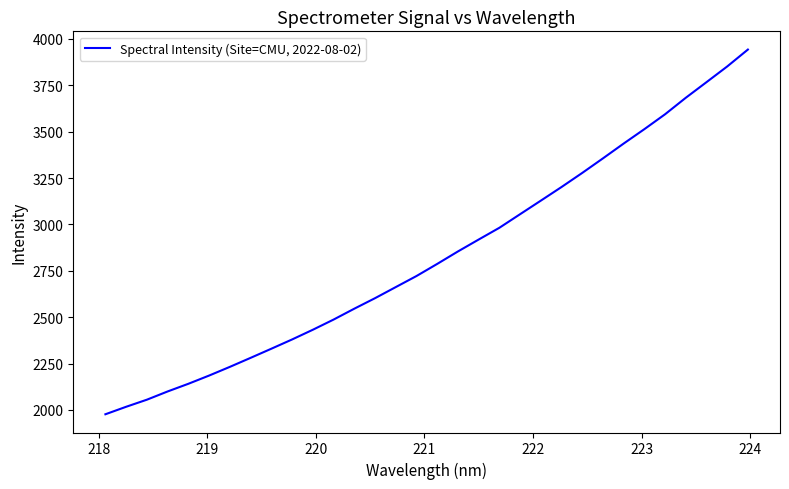

Is this an area chart (filled region under the line)?

No